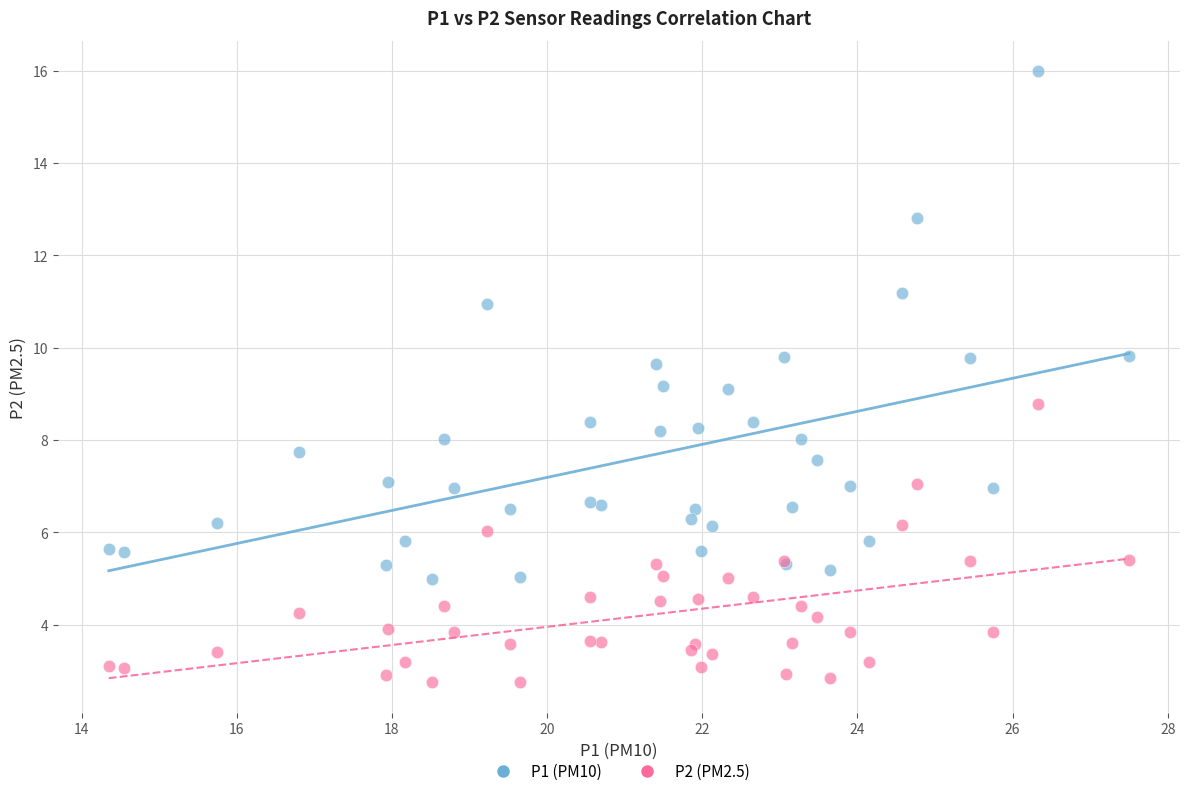

Which series has the widest spread of Y values?

P1 (PM10)